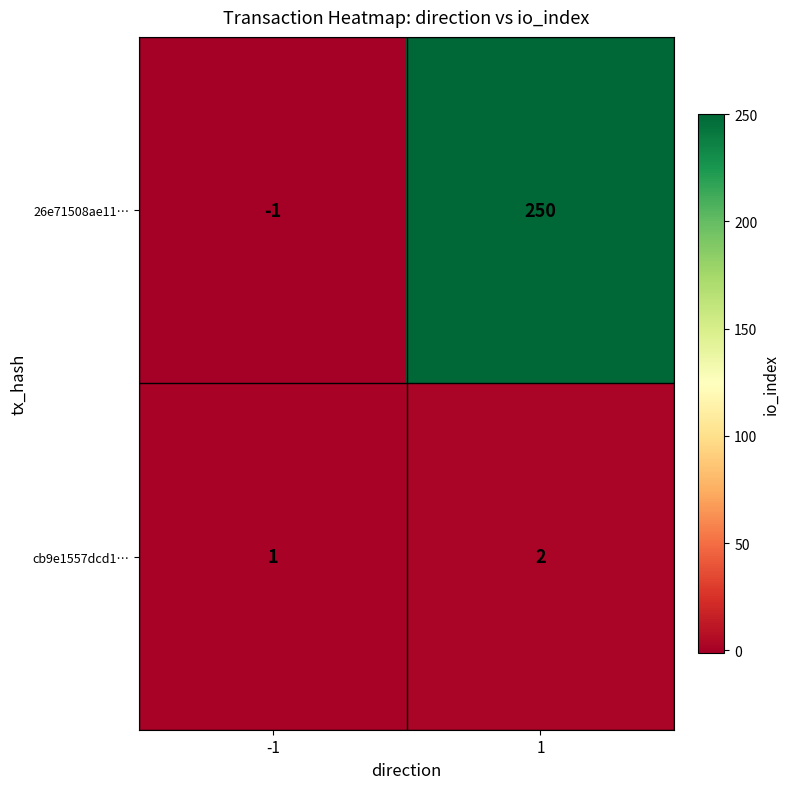

Which series has the largest range (max minus min)?

26e71508ae11…